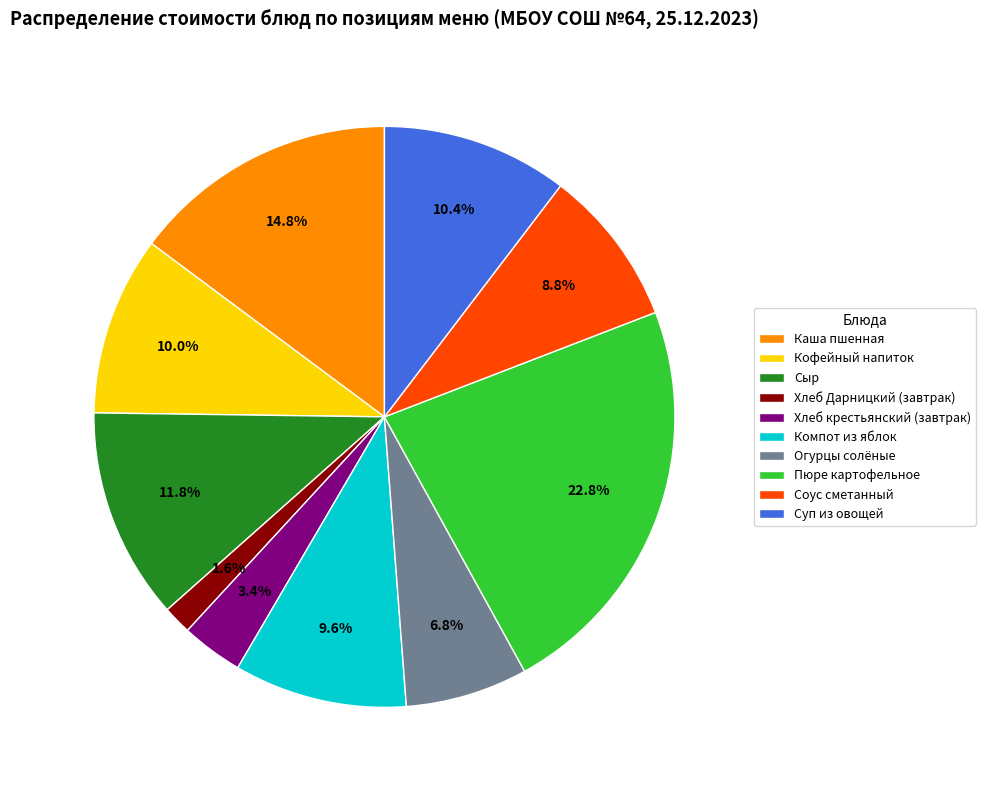

Between Компот из яблок and Суп из овощей, which is larger?

Суп из овощей